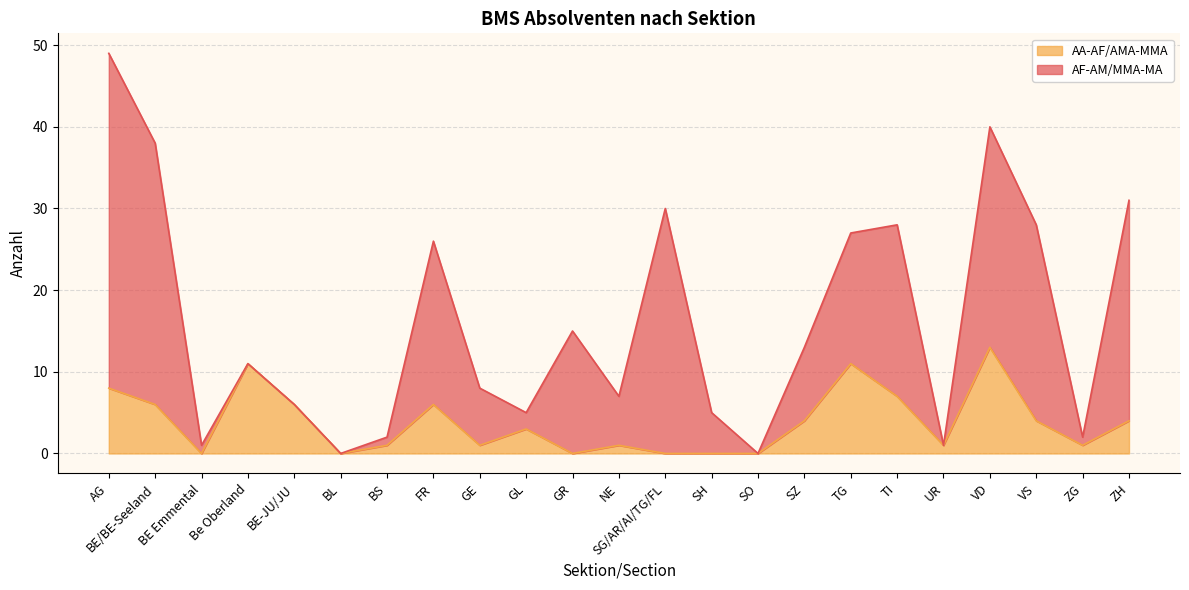

Count the number of categories in the chart.

23